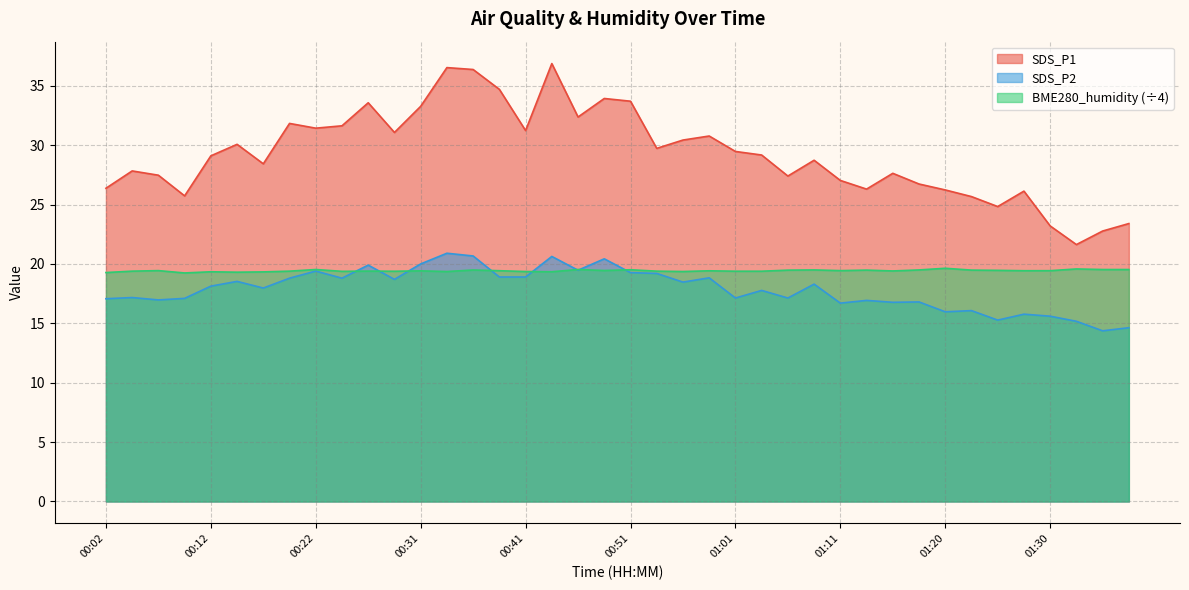

Which label corresponds to the largest value in the chart?

00:44